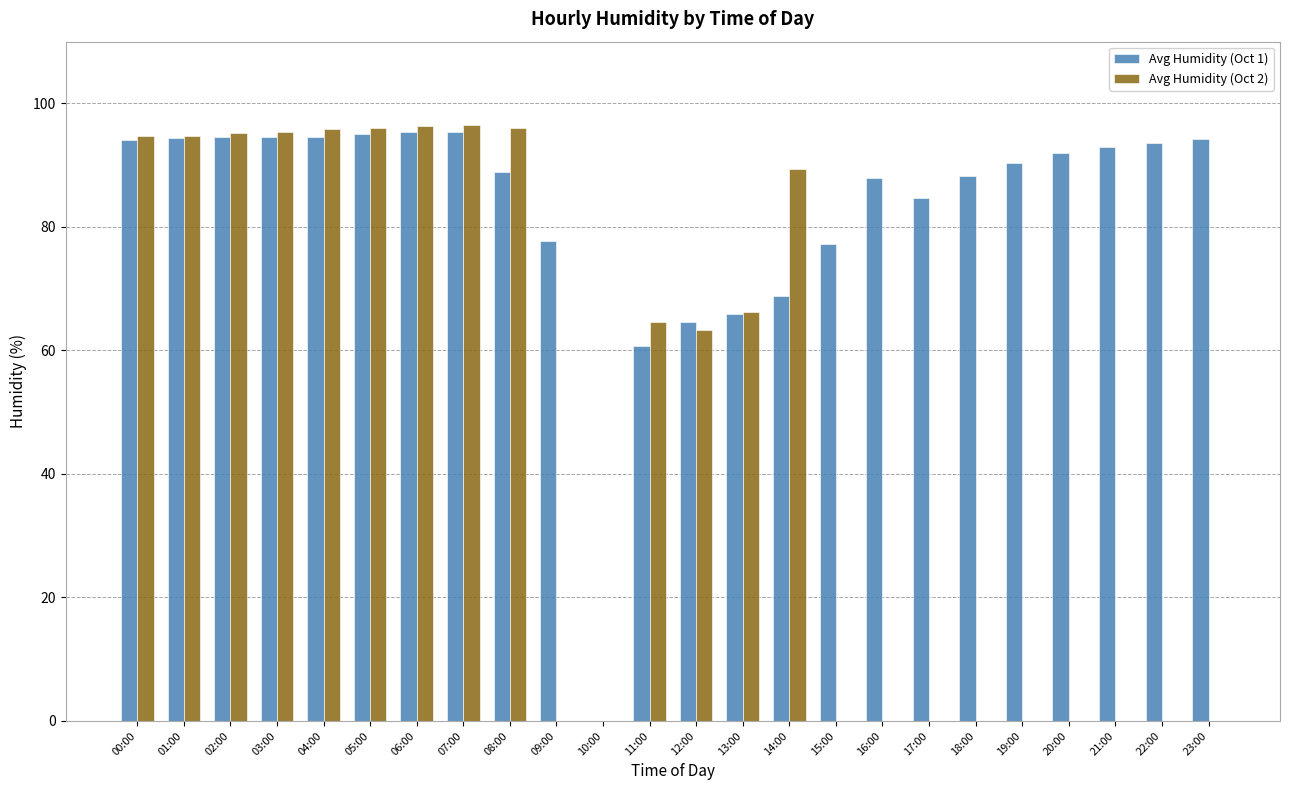

Between 14:00 and 20:00, which series saw the biggest shift?

Avg Humidity (Oct 2)